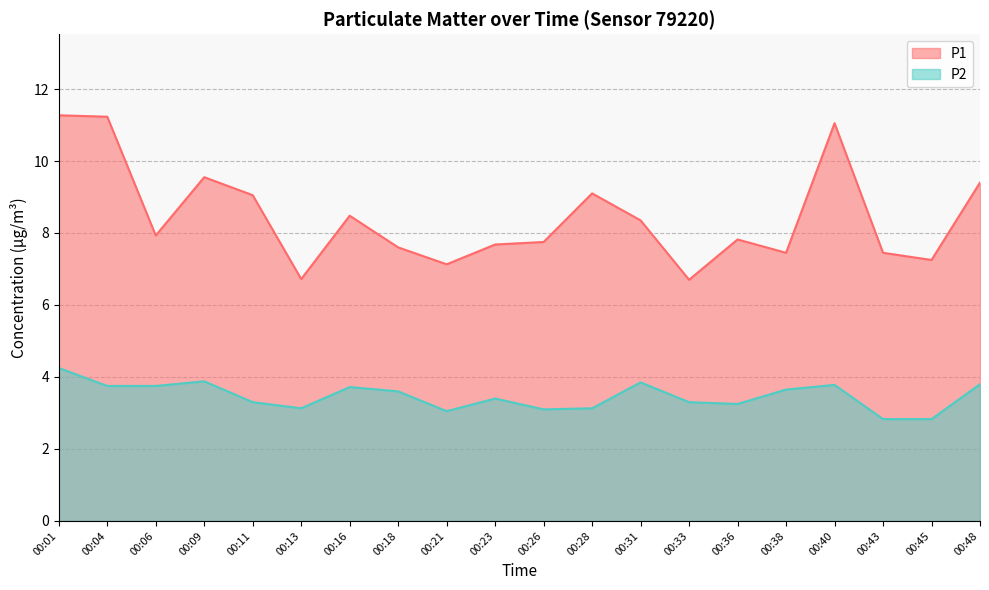

Is it true that P1 equals 3.3 at 00:26?

False